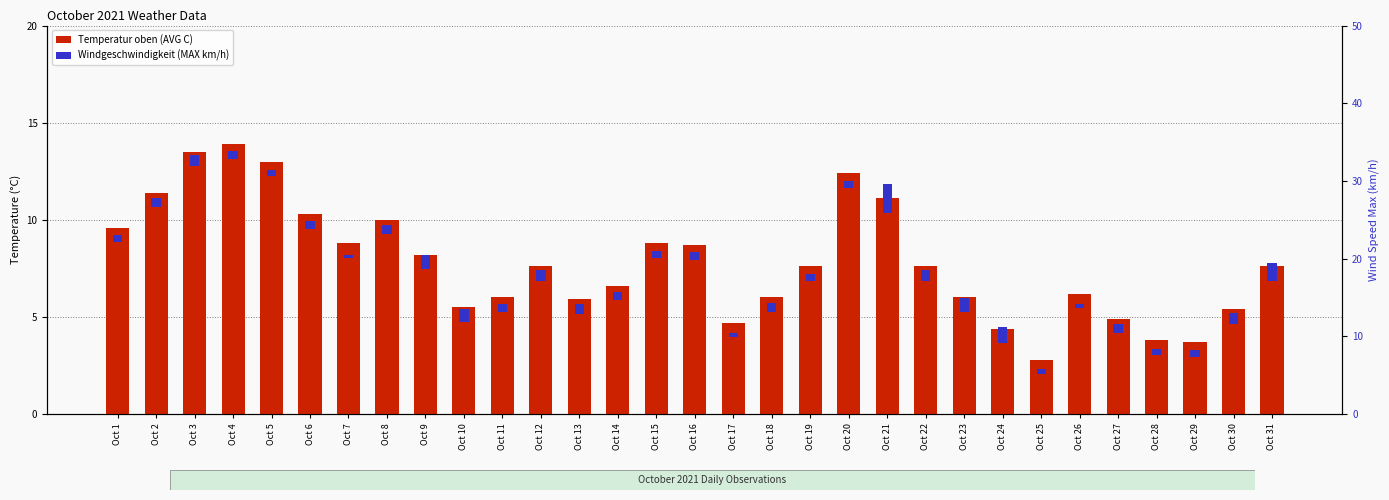

What is the value of the Windgeschwindigkeit (MAX km/h) bar at the 1st from the left?

0.4